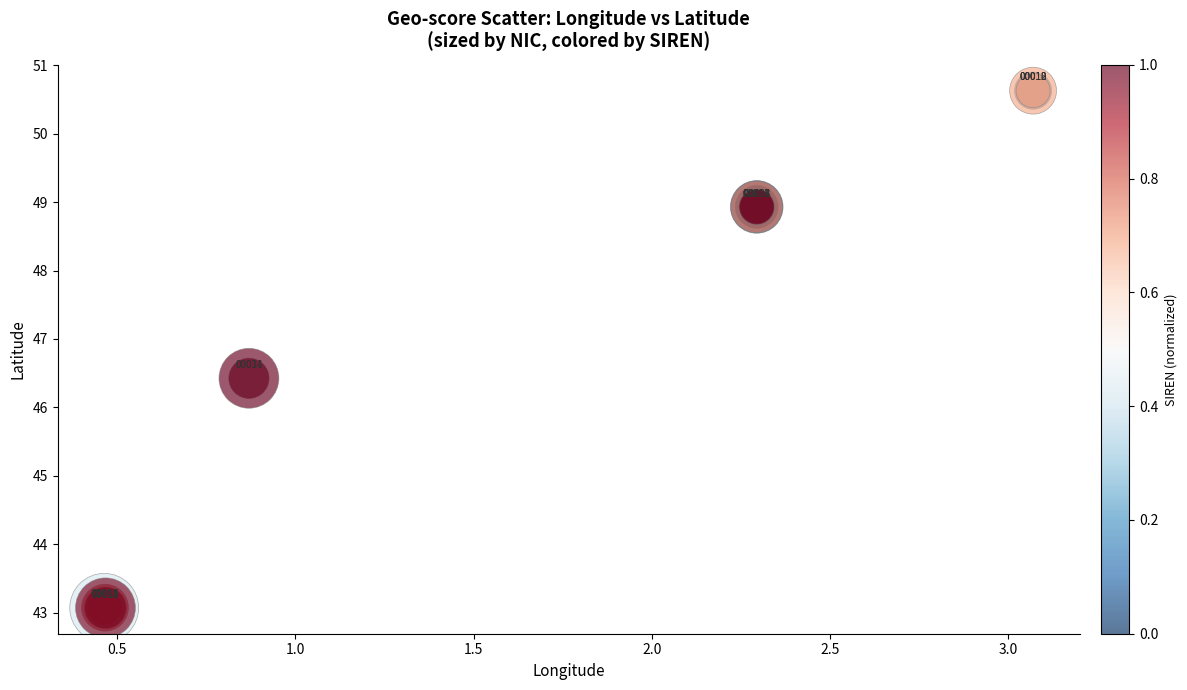

What Y value in the scatter plot is closest to 46?

46.4